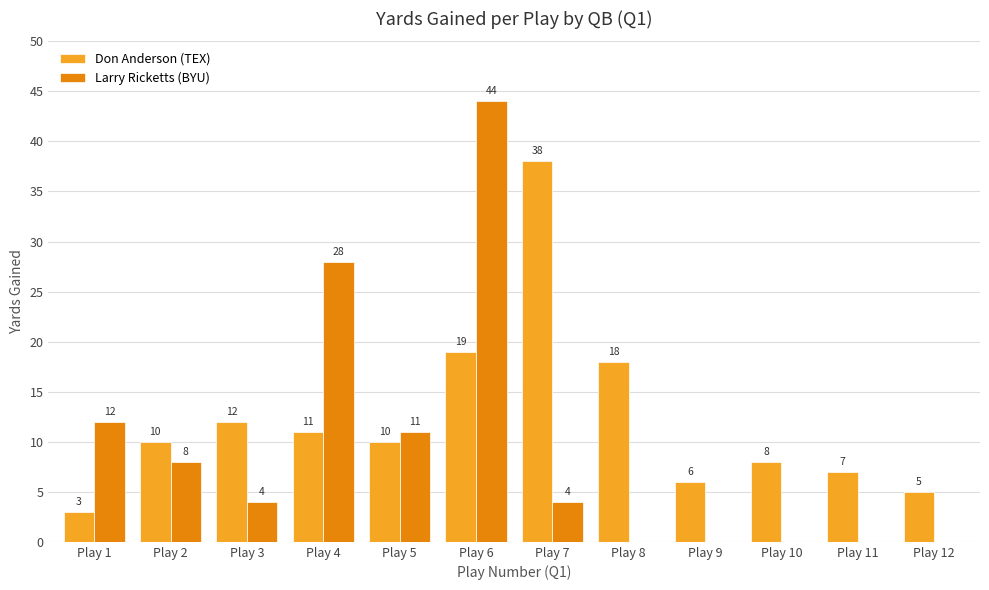

What are all the series names shown in the legend?

Don Anderson (TEX), Larry Ricketts (BYU)